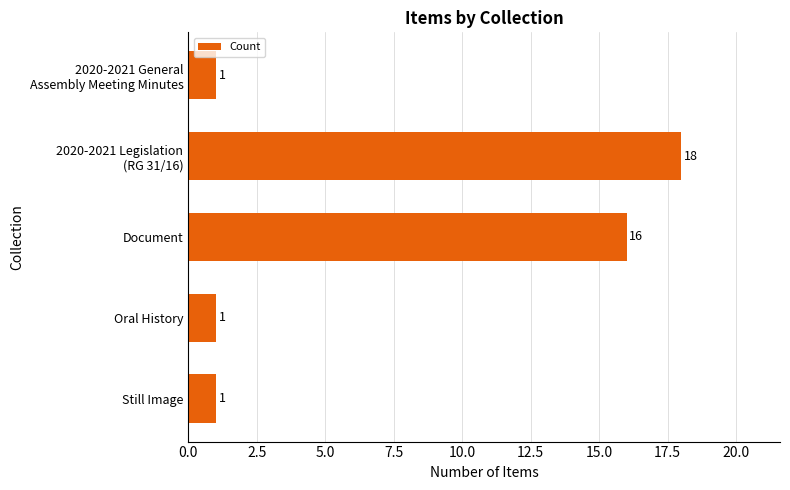

What is the difference between the values at Document and Oral History?

15